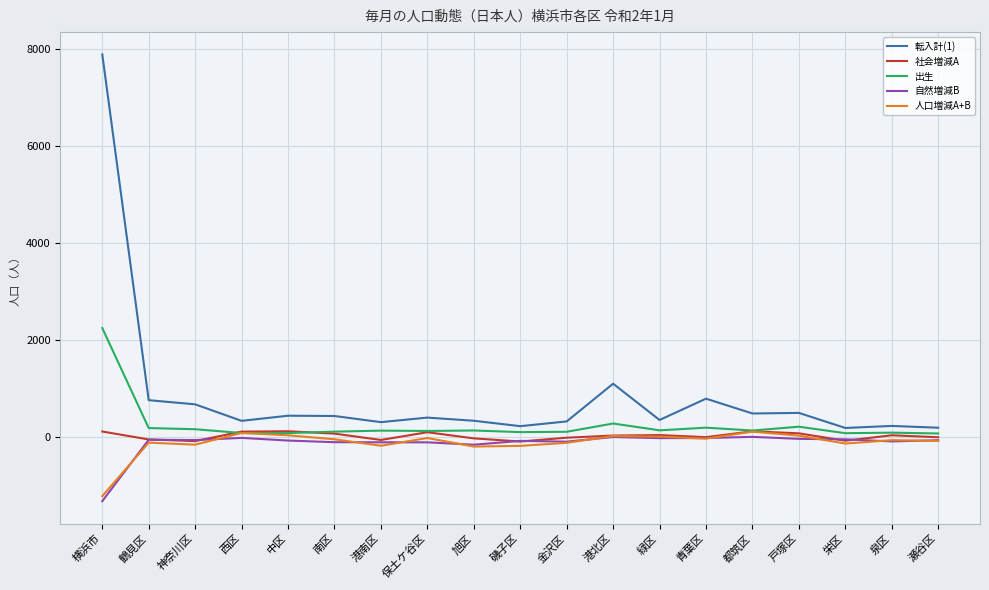

True or false: 転入計(1) and 人口増減A+B intersect in this chart.

False